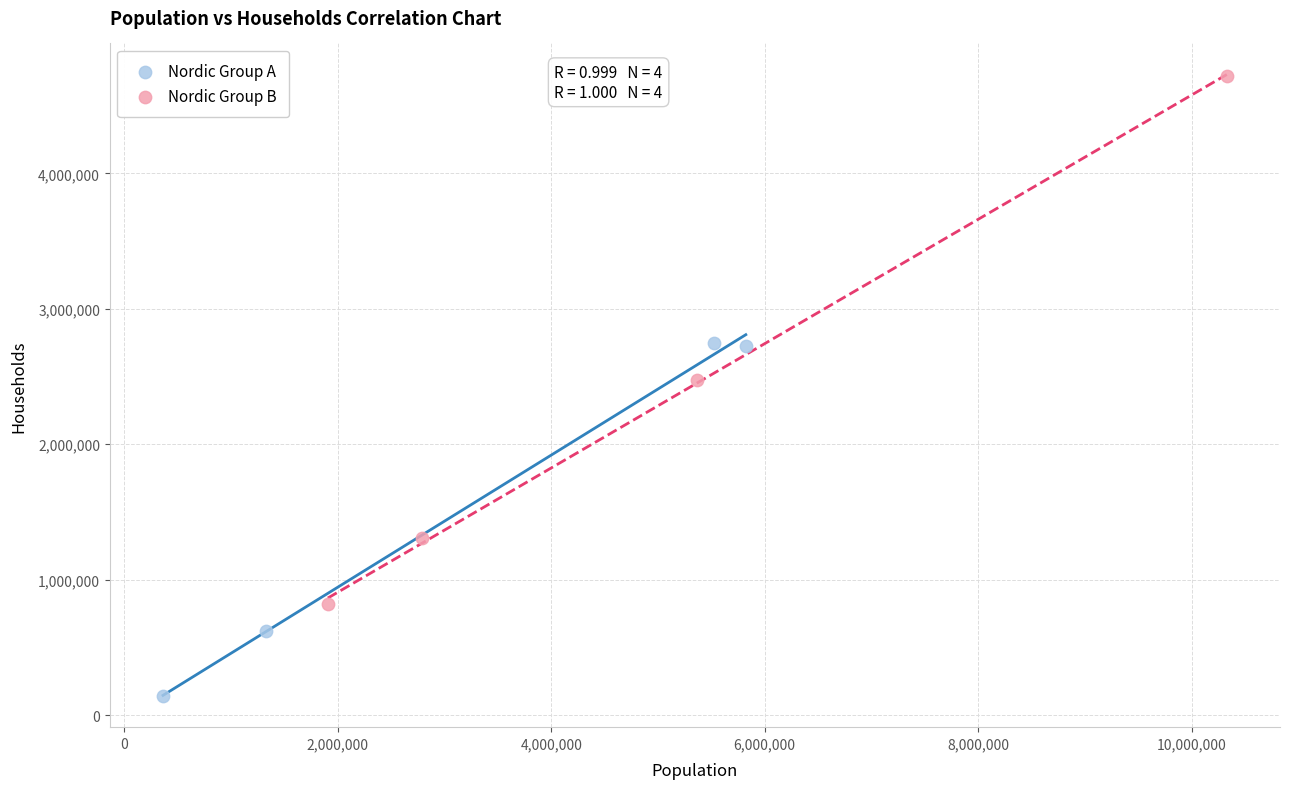

Which series contains the lowest Y value?

Nordic Group A